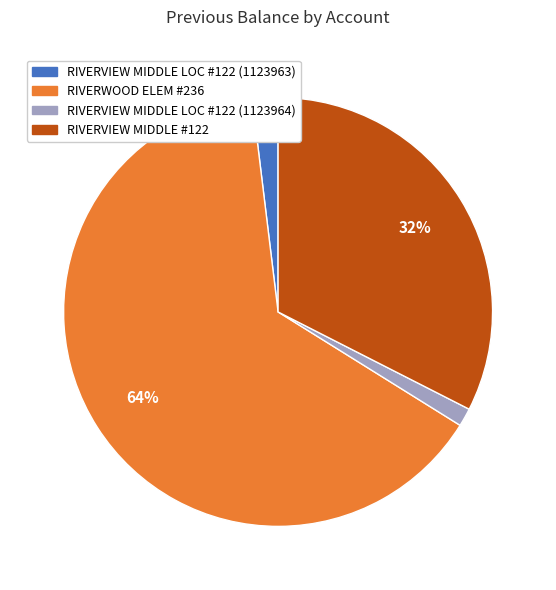

What is the ratio of the value at RIVERWOOD ELEM #236 to the value at RIVERVIEW MIDDLE #122?

2.0